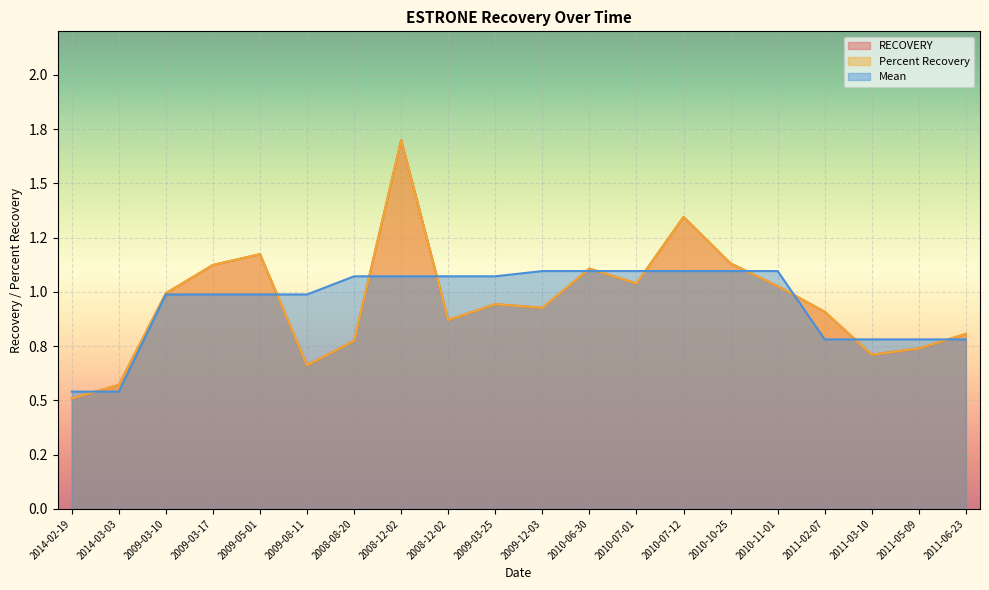

What are all the series names shown in the legend?

RECOVERY, Percent Recovery, Mean